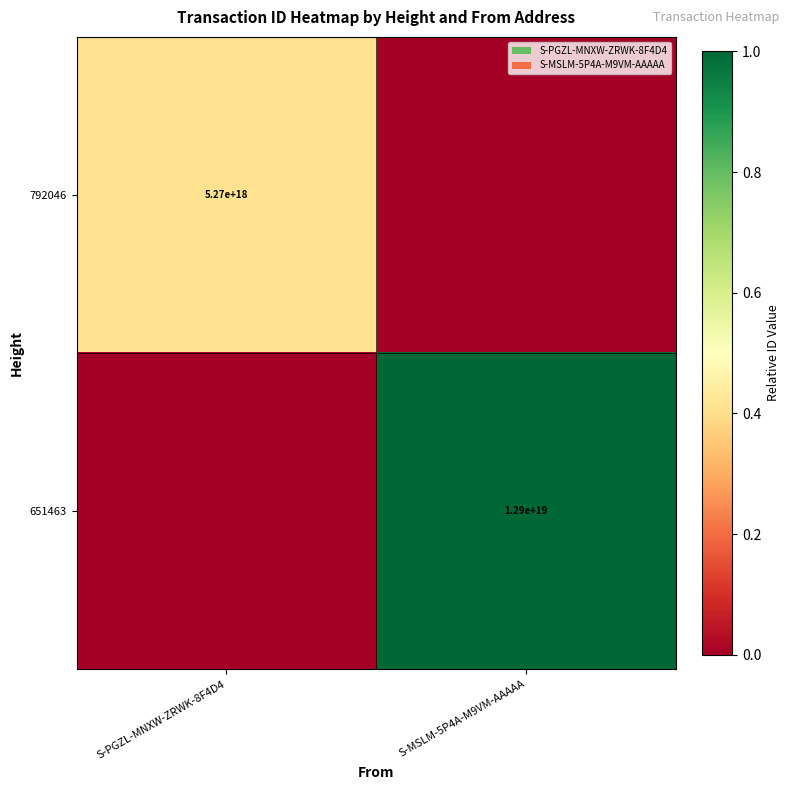

True or false: 651463 has a value of 12900000000000000000 at S-MSLM-5P4A-M9VM-AAAAA.

True